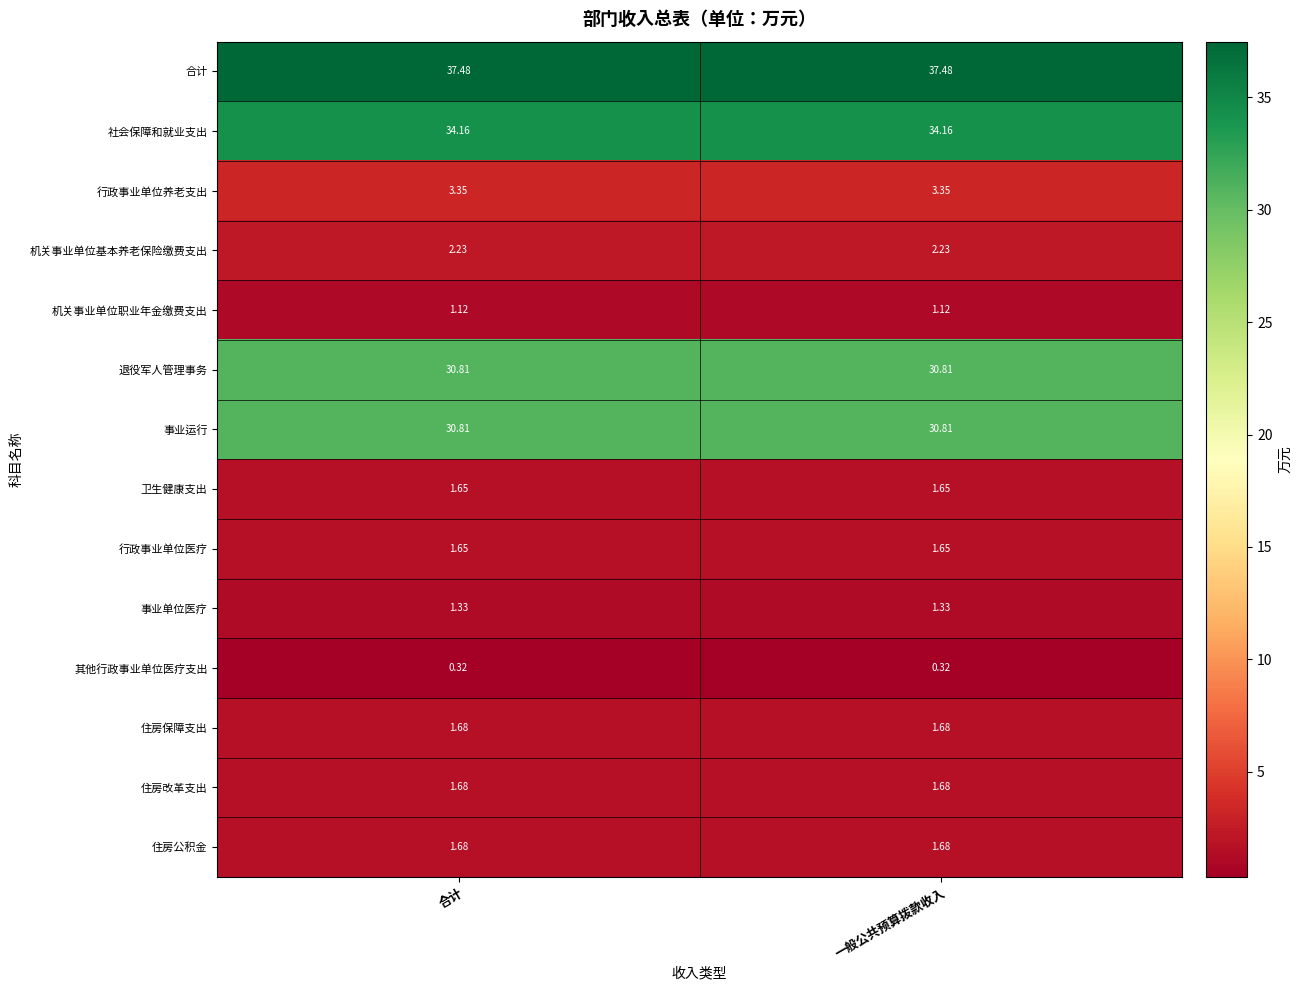

How many series are shown in this chart?

14